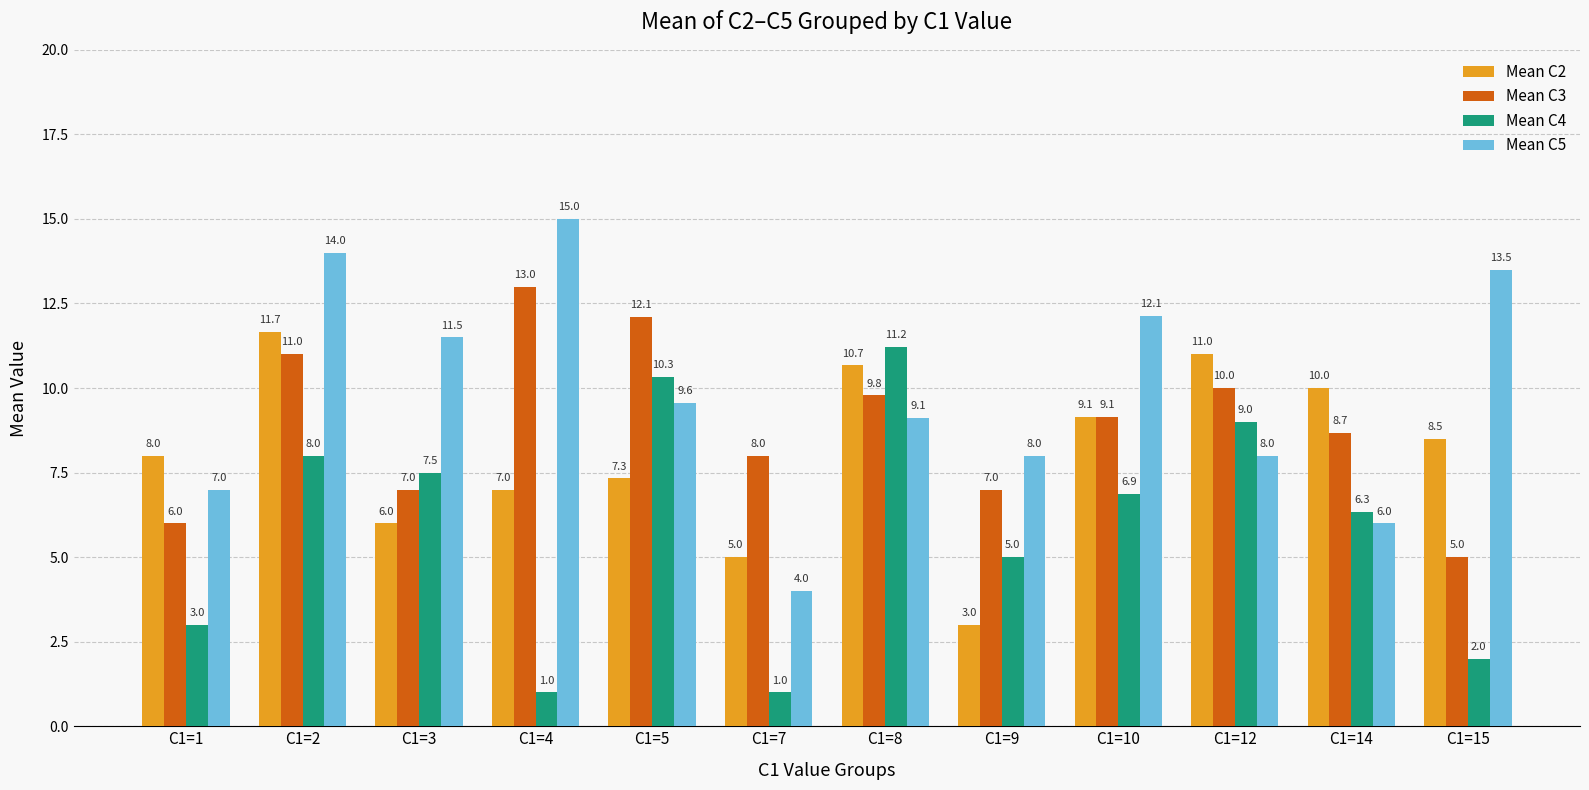

Which series has the largest range (max minus min)?

Mean C5